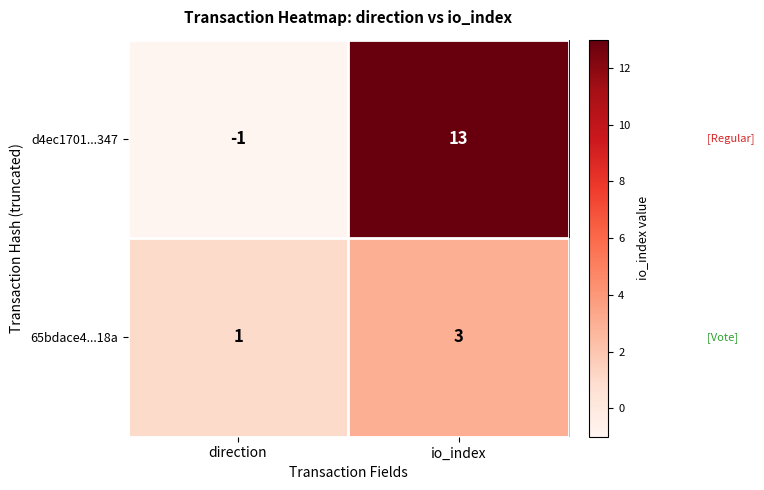

Reading right to left, transcribe all the data shown in this chart.

d4ec1701...347: 13	-1
65bdace4...18a: 3	1